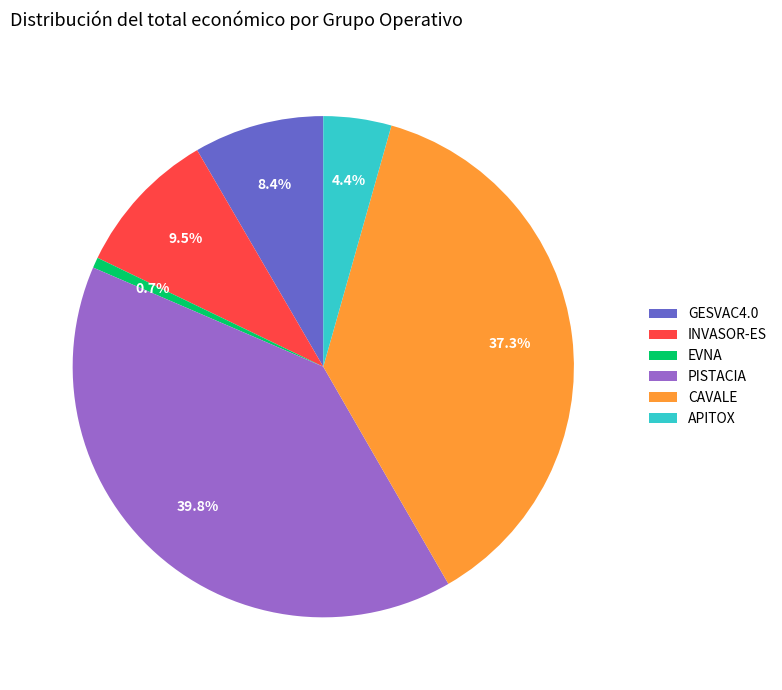

Rank the categories by value from highest to lowest.

PISTACIA, CAVALE, INVASOR-ES, GESVAC4.0, APITOX, EVNA